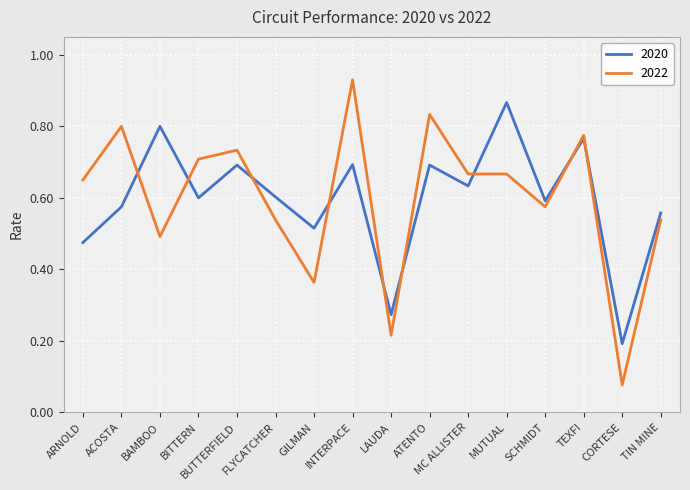

Rank the series by their maximum value, from lowest to highest.

2020, 2022